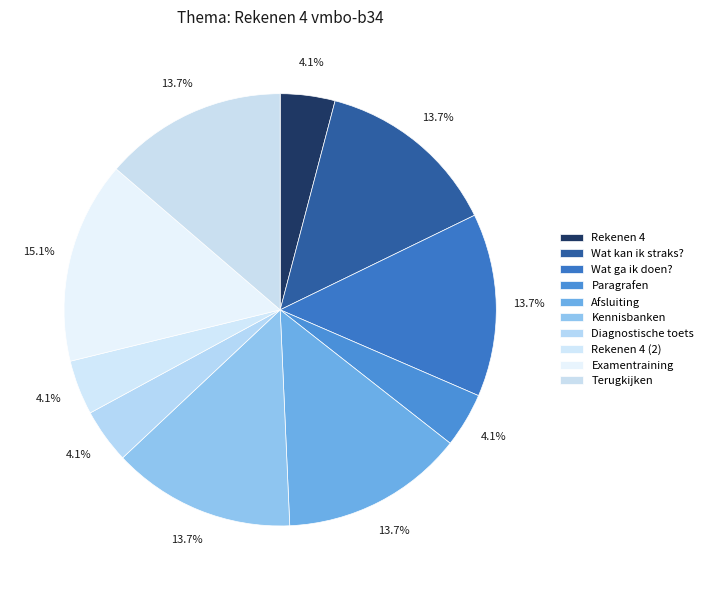

Is it true that Wat kan ik straks? is 14% of the pie?

True